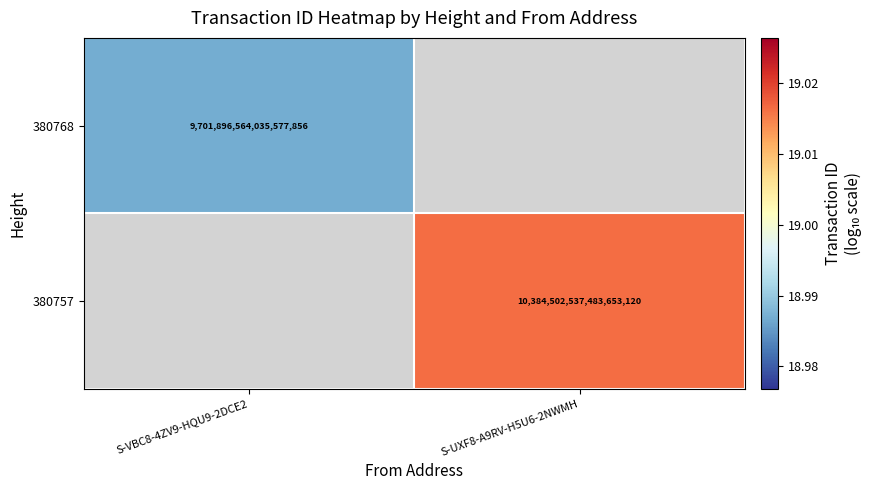

How many values in 380768 are above zero?

1